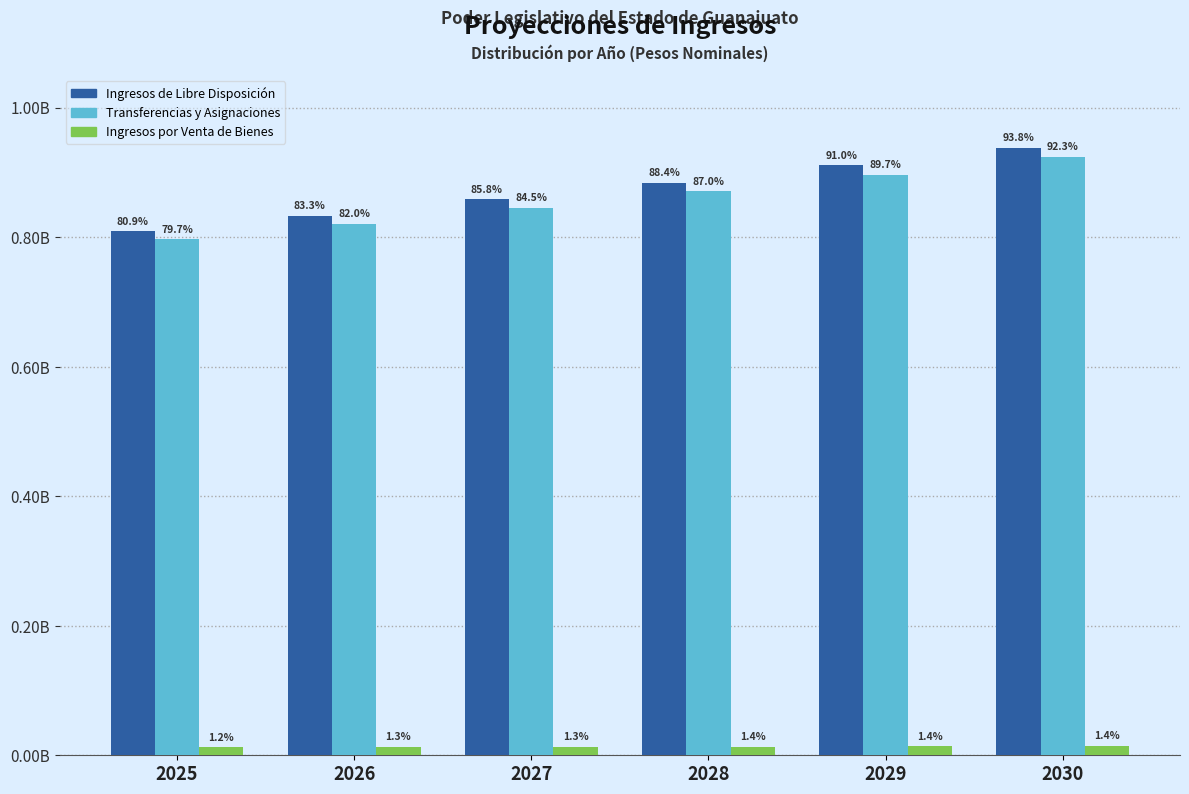

What are all the series names shown in the legend?

Ingresos de Libre Disposición, Transferencias y Asignaciones, Ingresos por Venta de Bienes